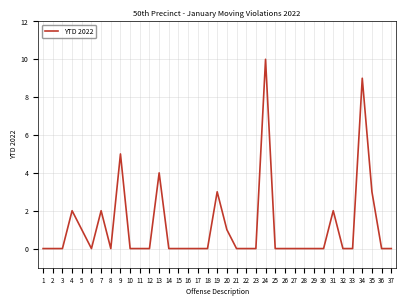

Does the chart have visible grid lines?

Yes